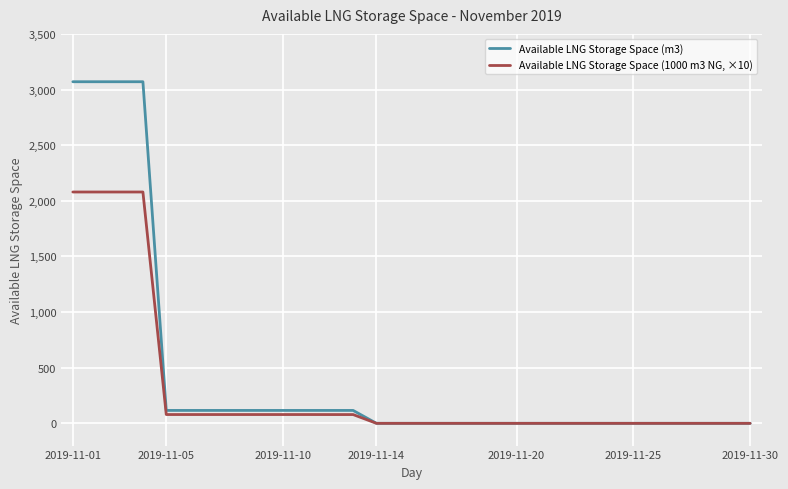

Rank the series by their average value, from highest to lowest.

Available LNG Storage Space (m3), Available LNG Storage Space (1000 m3 NG, ×10)